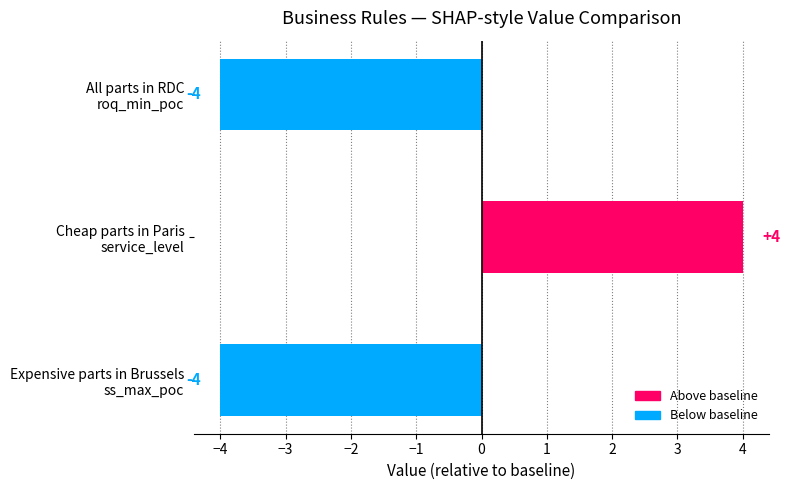

How many data points does each series have?

3